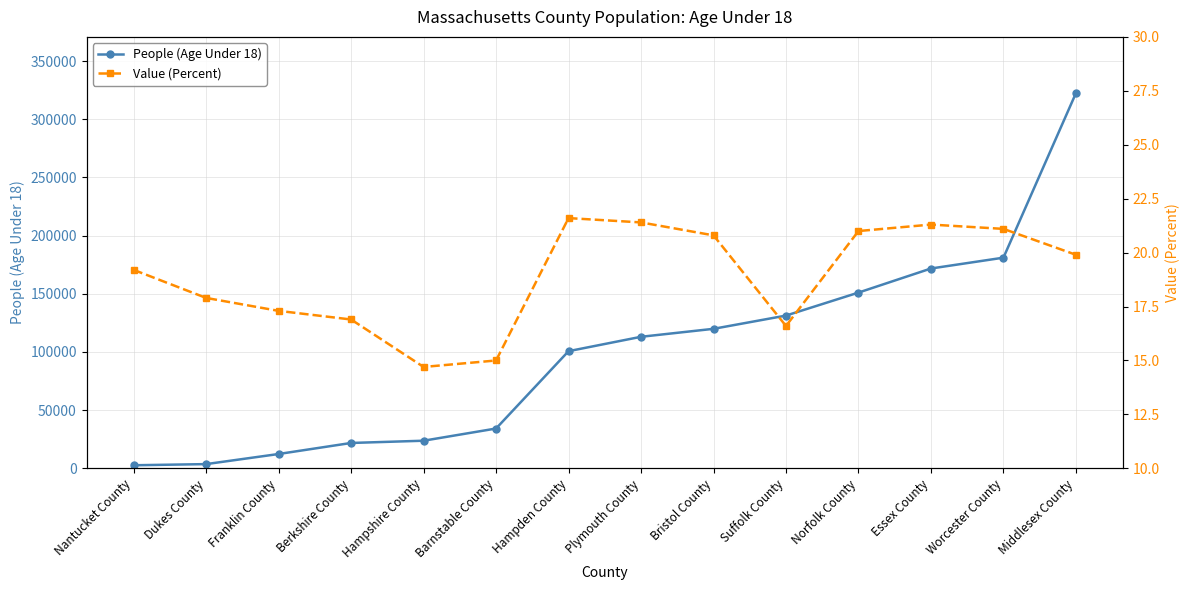

The Value (Percent) series shows 21.1 at Worcester County. True or false?

True